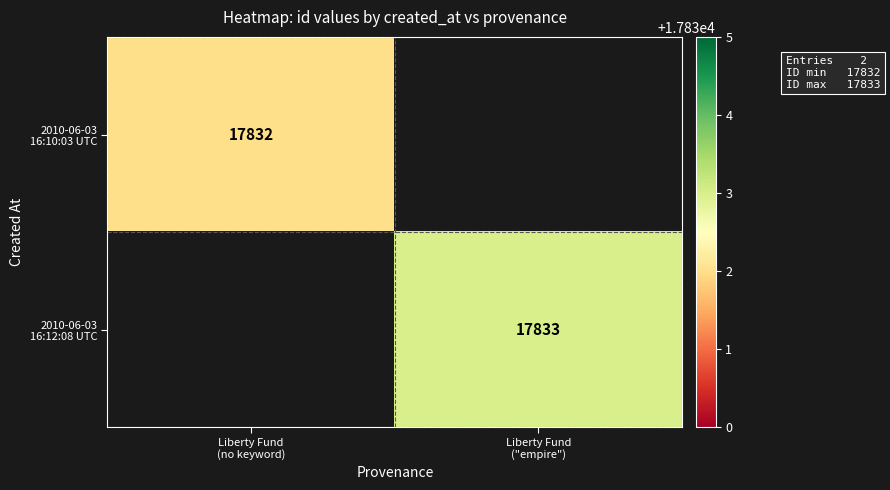

True or false: 2010-06-03 16:10:03 UTC has a value of 17832.0 at Liberty Fund (no keyword).

True